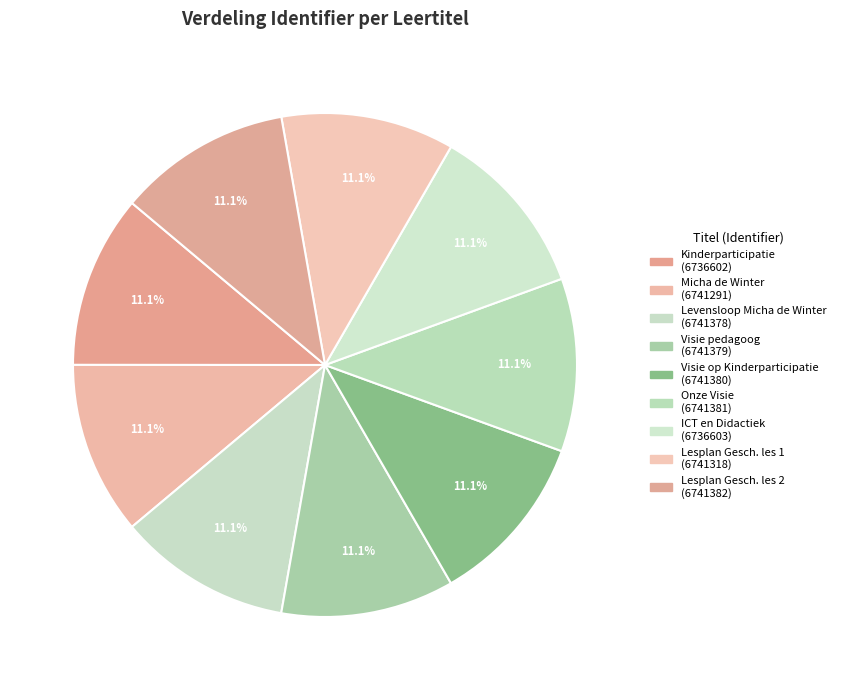

How many segments does this pie chart have?

9